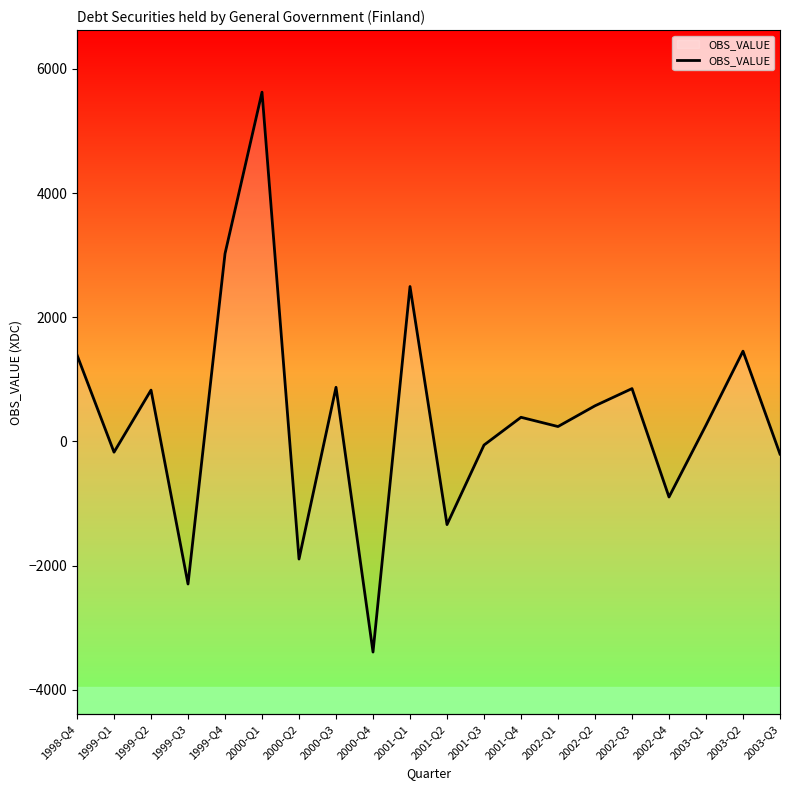

Where is the data nearest to the value 1116?

2000-Q3